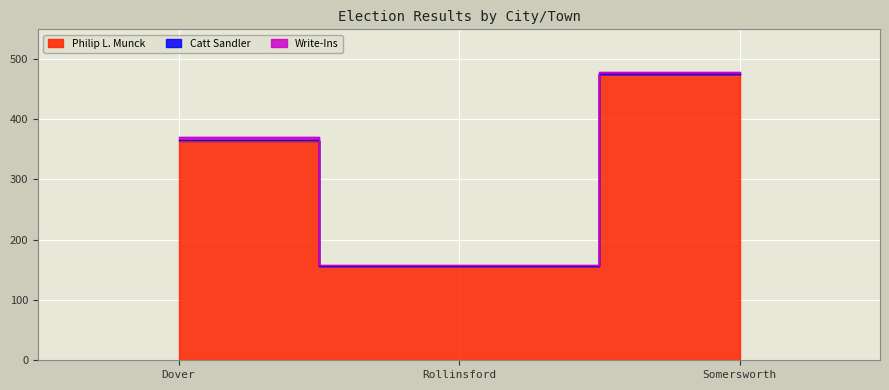

What is the label of the 1st point from the right?

Somersworth